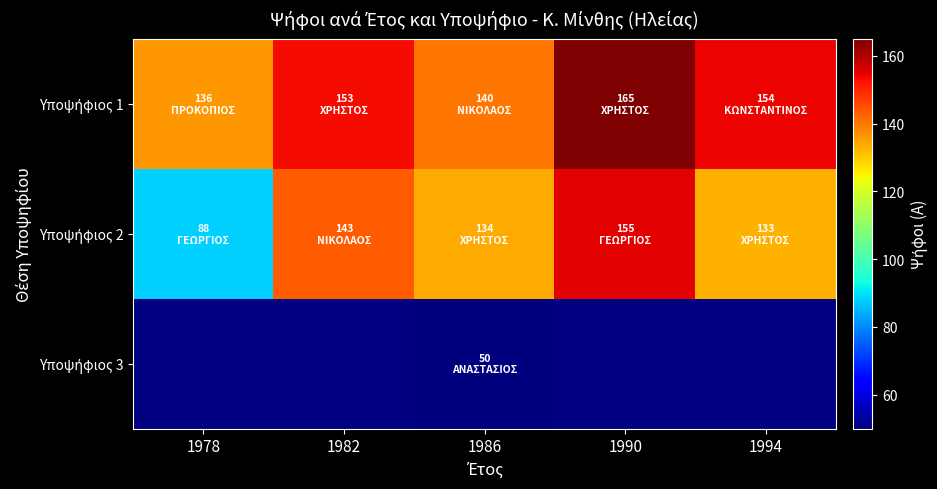

What is the sum of all Υποψήφιος 1 values?

748.0